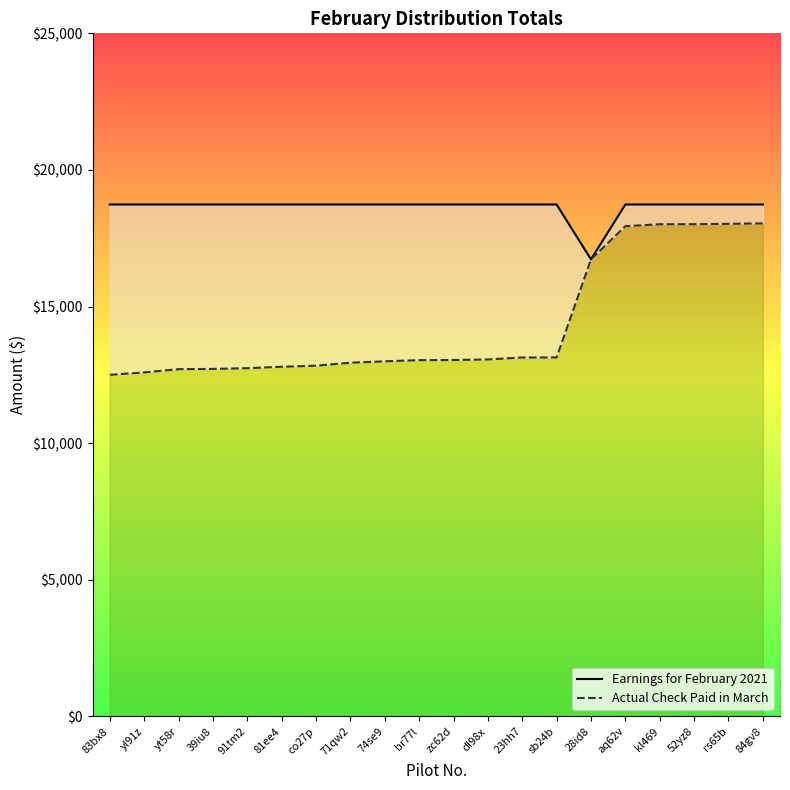

True or false: Actual Check Paid in March and Earnings for February 2021 intersect in this chart.

False